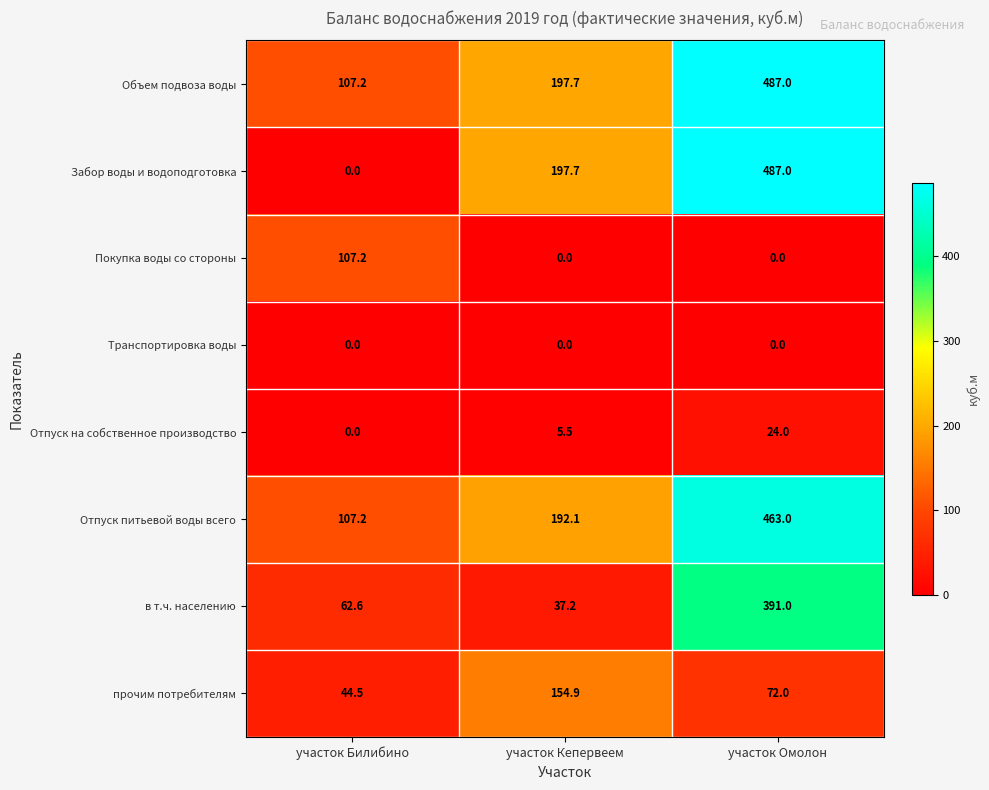

What is the difference between the highest and lowest values at участок Кепервеем?

197.7